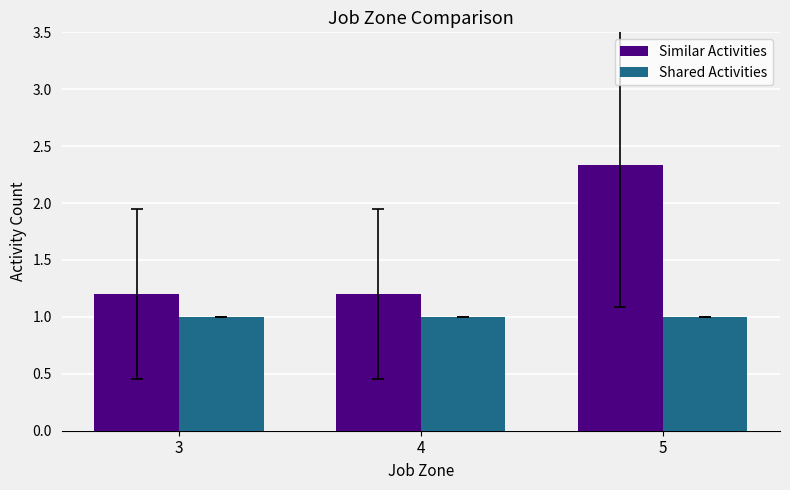

Reading left to right, what are all the values shown in this chart?

Similar Activities: 1.2	1.2	2.3
Shared Activities: 1.0	1.0	1.0